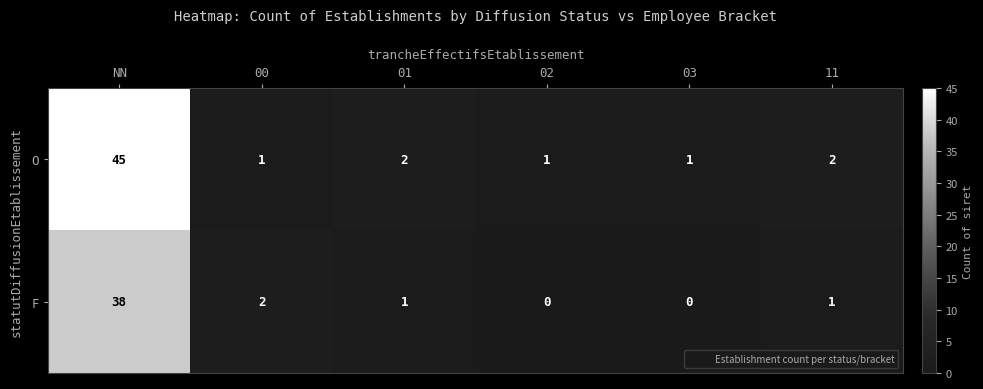

Between 00 and 02, which series saw the biggest shift?

F